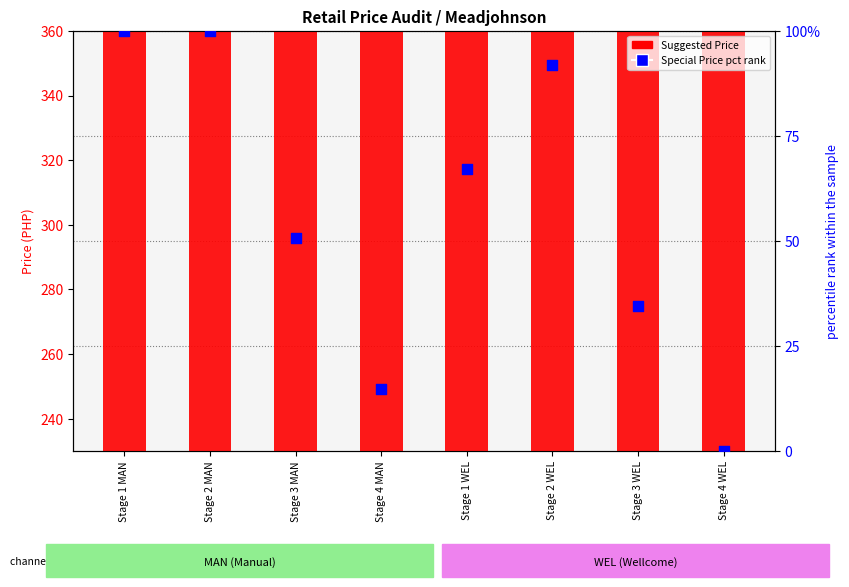

Is the value of Special Price (pct rank) at Stage 4 MAN greater than the value of Suggested Price at Stage 1 WEL?

No